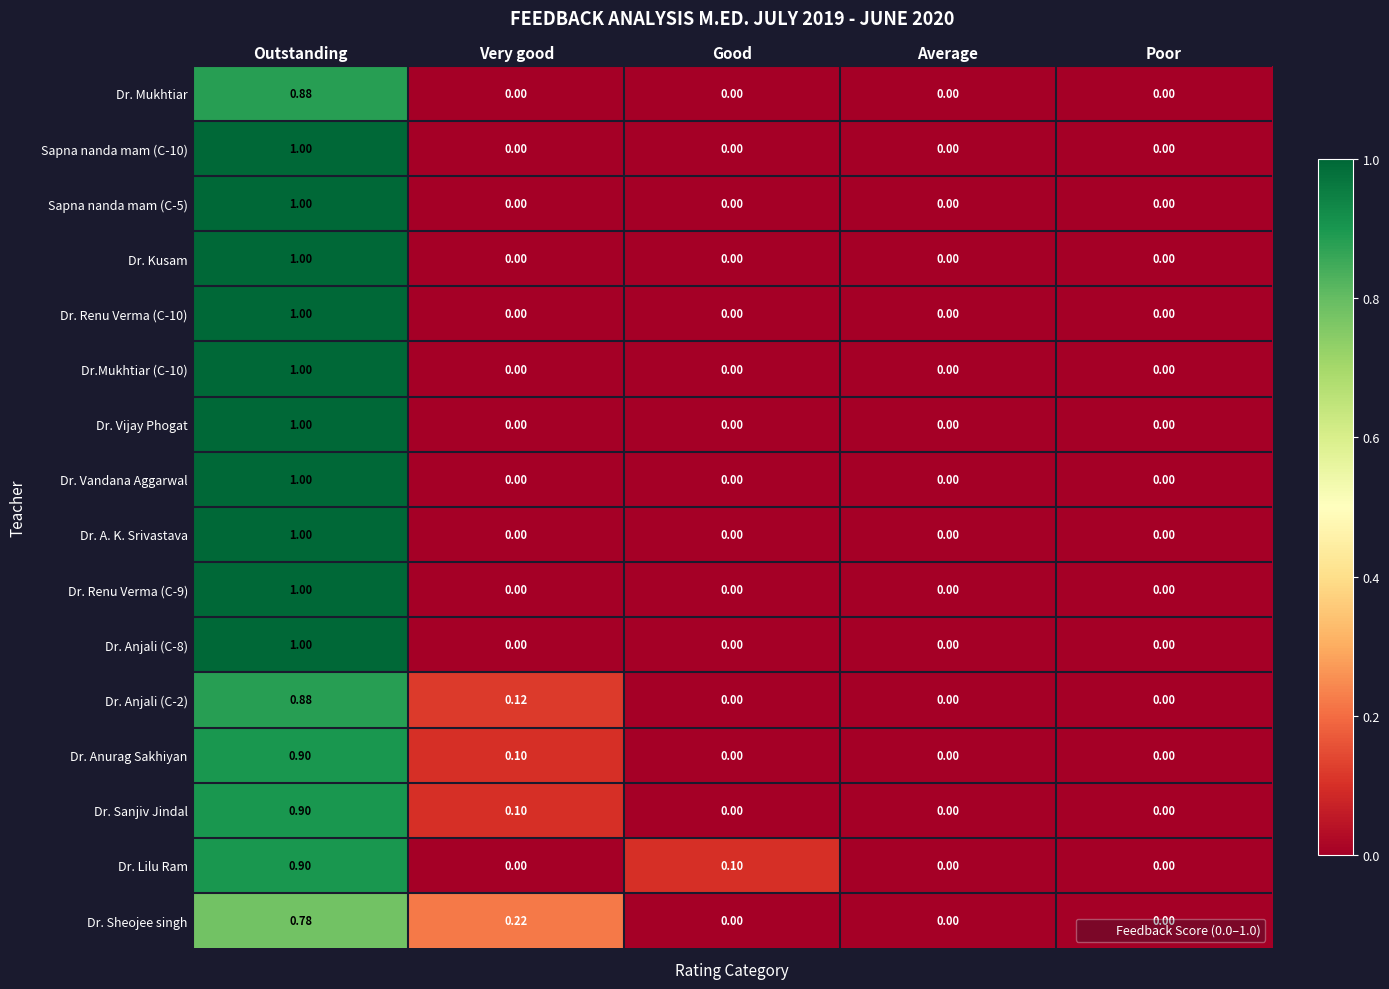

Is the value of Dr. Sheojee singh at Outstanding greater than the value of Sapna nanda mam (C-10) at Outstanding?

No